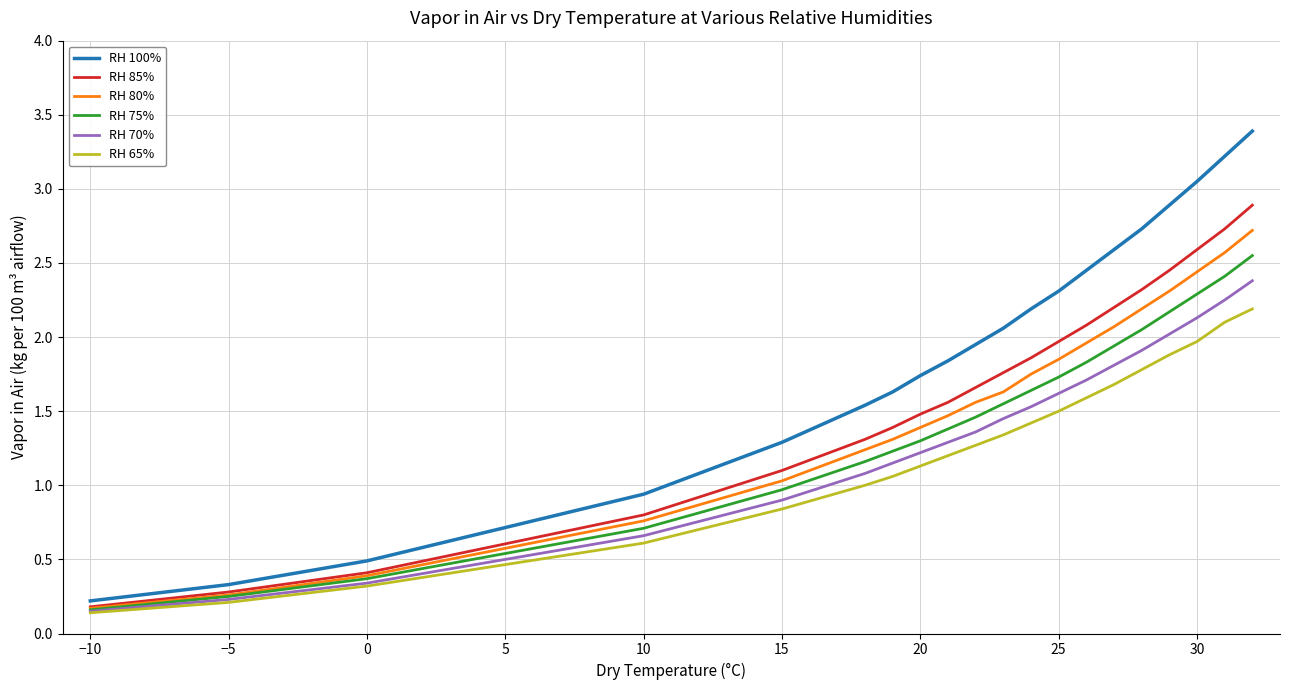

List the series in order of their peak value, highest first.

RH 100%, RH 85%, RH 80%, RH 75%, RH 70%, RH 65%